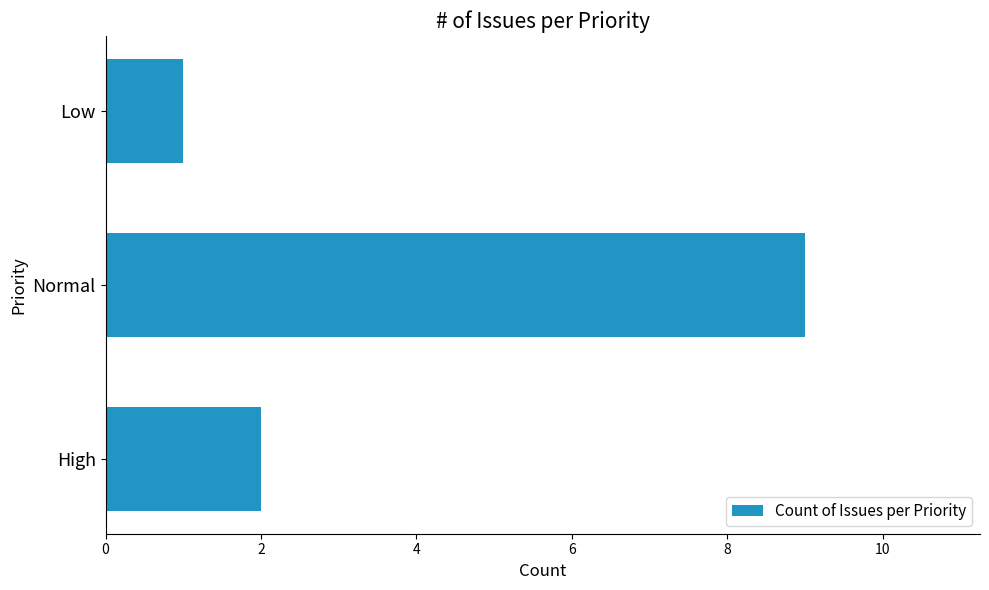

At which label is the value closest to 5?

High